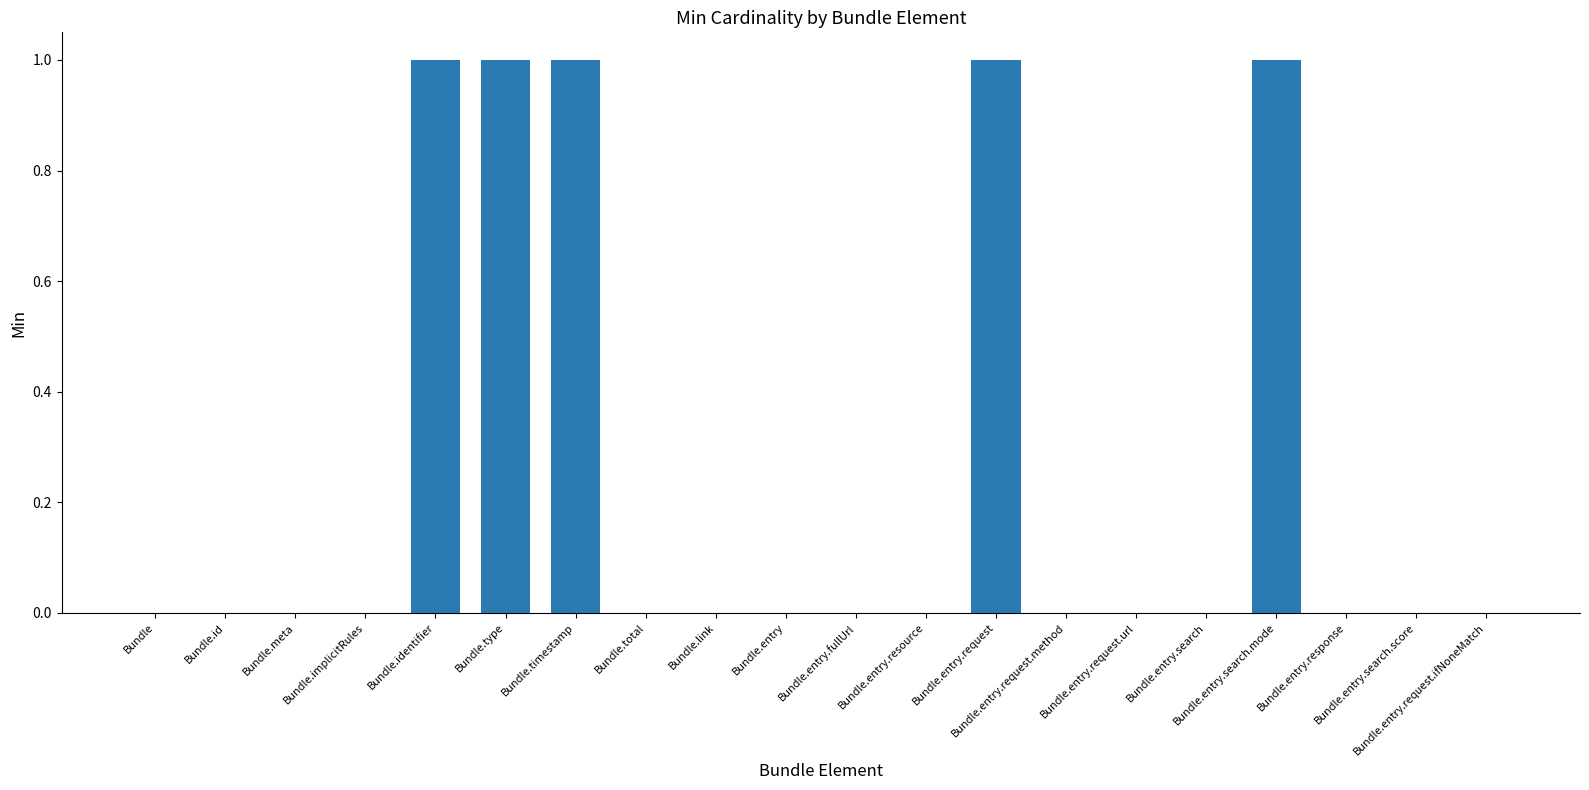

What is the sum of all values?

5